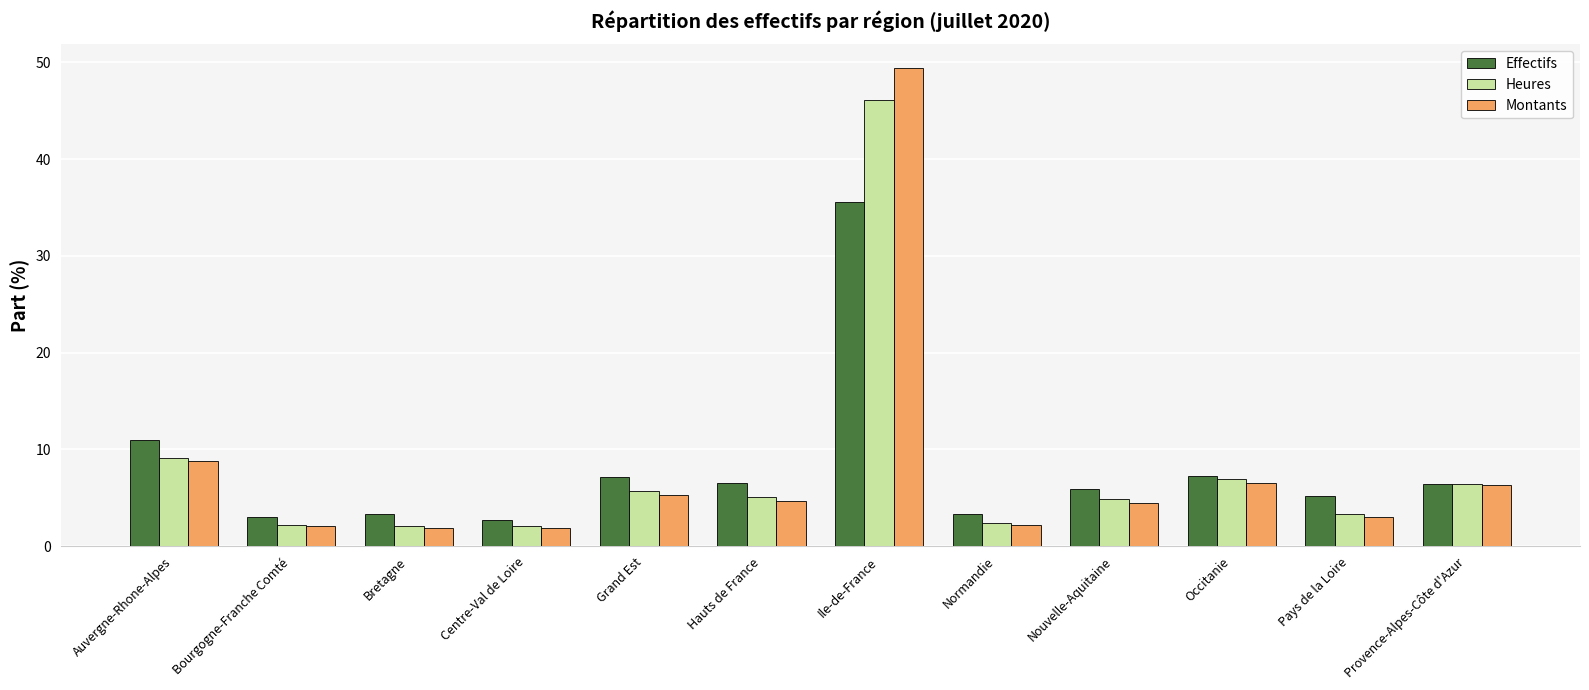

Which series has the largest range (max minus min)?

Montants